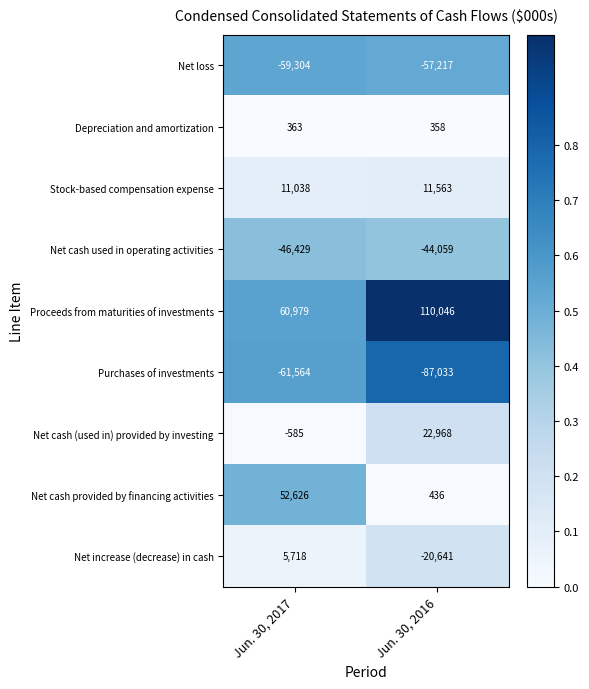

Reading right to left, extract all data points from this chart.

Net loss: -57217	-59304
Depreciation and amortization: 358	363
Stock-based compensation expense: 11563	11038
Net cash used in operating activities: -44059	-46429
Proceeds from maturities of investments: 110046	60979
Purchases of investments: -87033	-61564
Net cash (used in) provided by investing: 22968	-585
Net cash provided by financing activities: 436	52626
Net increase (decrease) in cash: -20641	5718